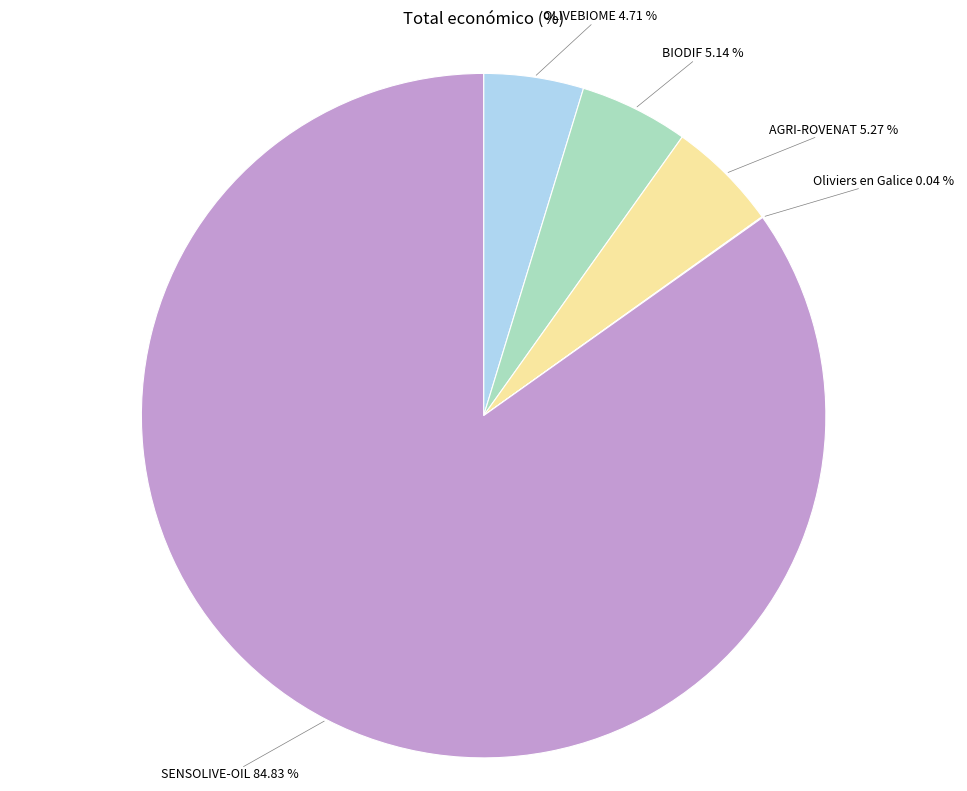

Is it true that AGRI-ROVENAT is 18% of the pie?

False